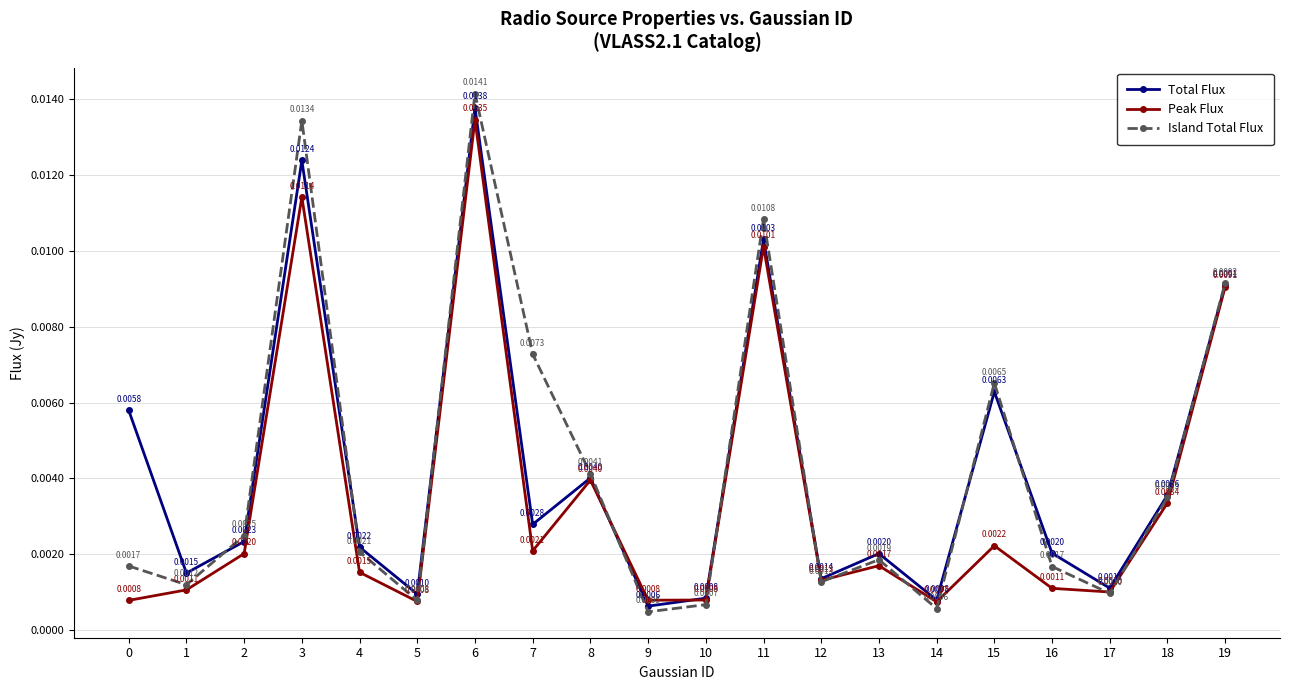

Is this an area chart (filled region under the line)?

No